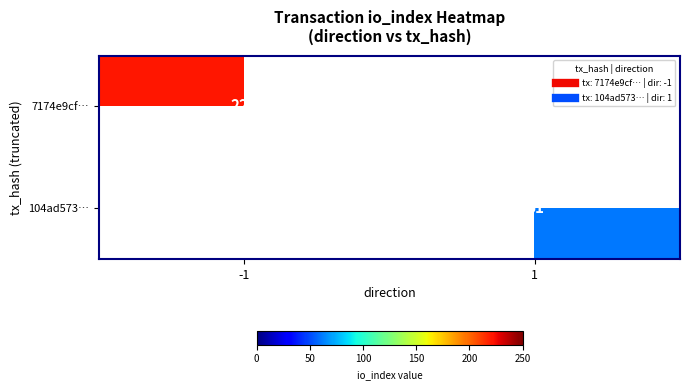

Which category has the lowest value across all series?

1